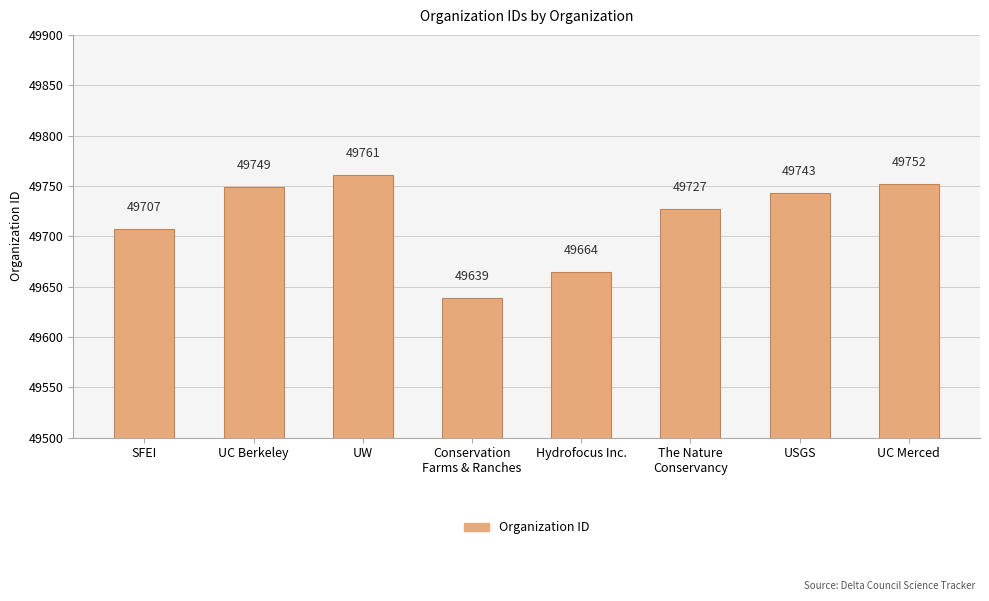

Rank the categories by value from highest to lowest.

UW, UC Merced, UC Berkeley, USGS, The Nature
Conservancy, SFEI, Hydrofocus Inc., Conservation
Farms & Ranches